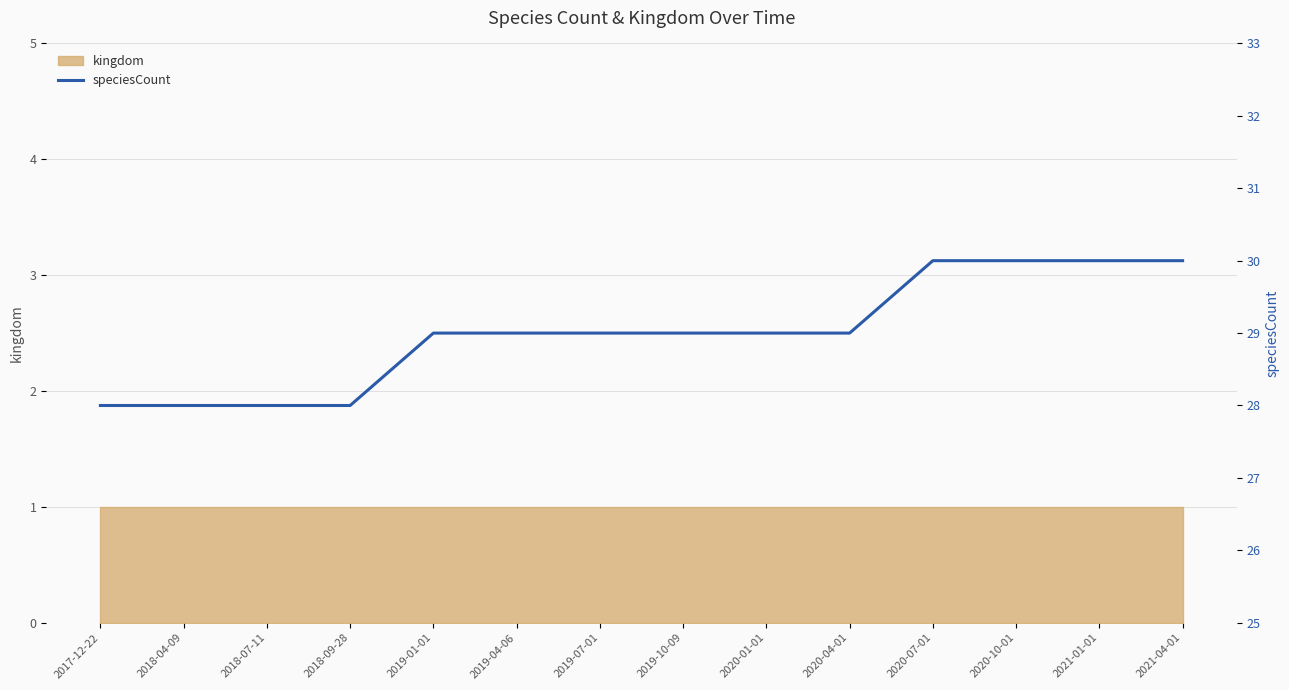

What value does the data have at 2020-10-01?

30